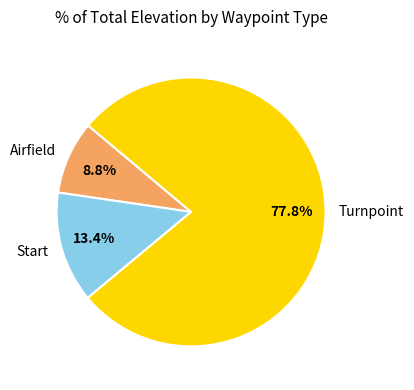

How many segments does this pie chart have?

3